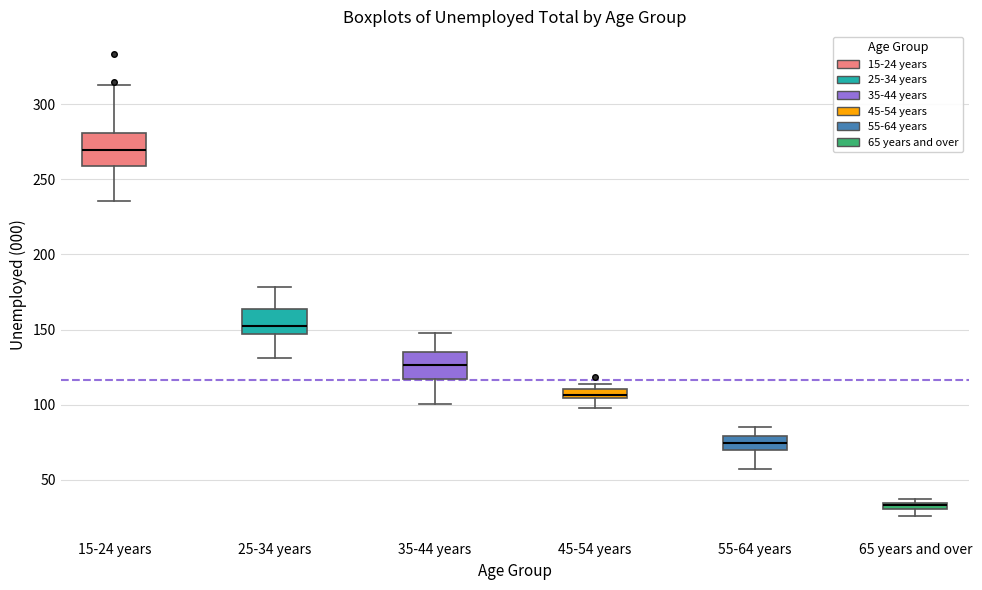

Where does the lower whisker of the box for 55-64 years end on the y-axis? The values are not printed on the chart, so give them approximately, as read against the axis.

55